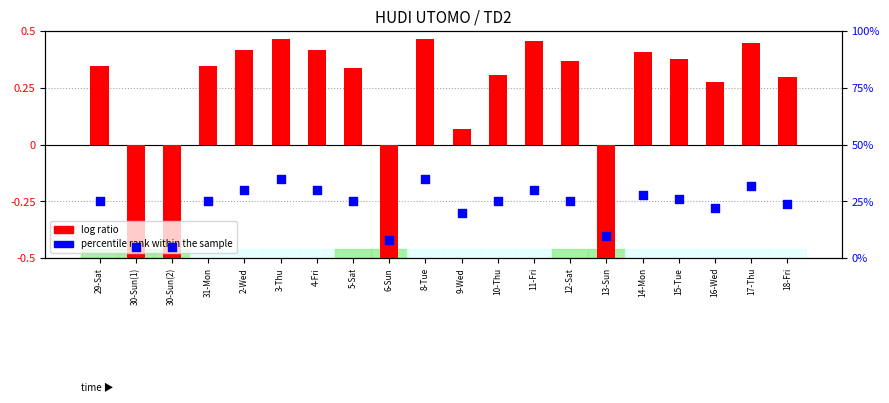

Which series has the largest total across all categories?

percentile rank within the sample